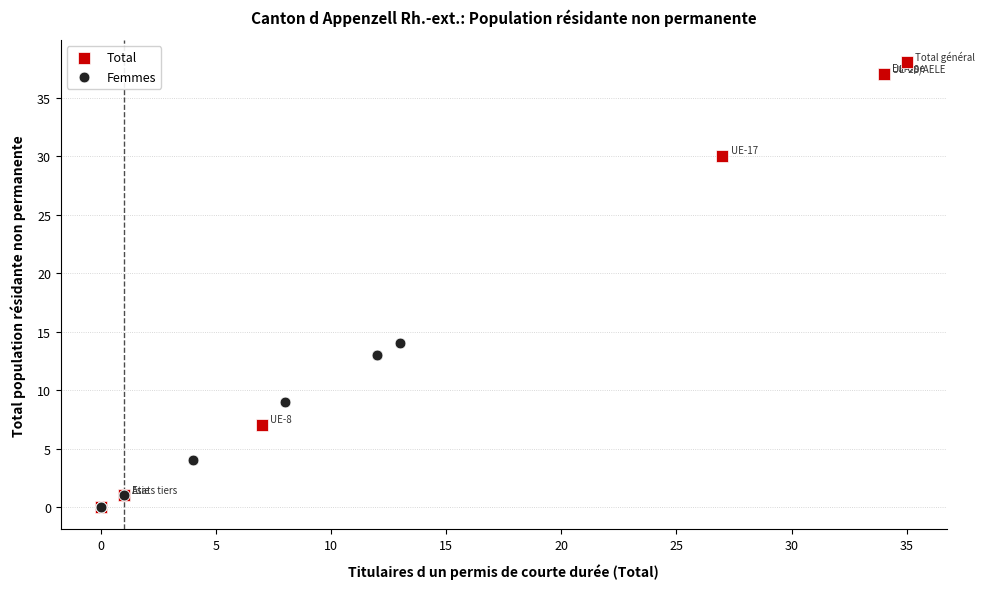

Which series reaches the maximum Y coordinate?

Total